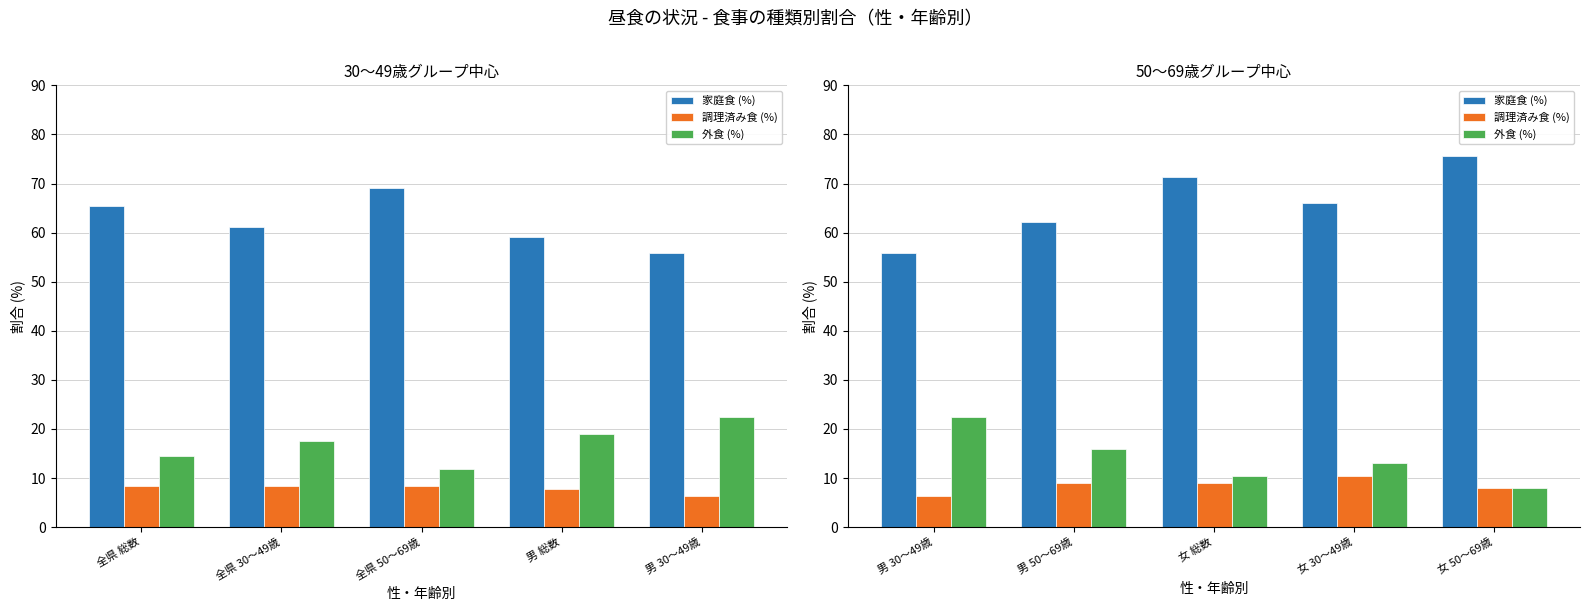

What is the label of the 1st bar from the left?

男 30～49歳